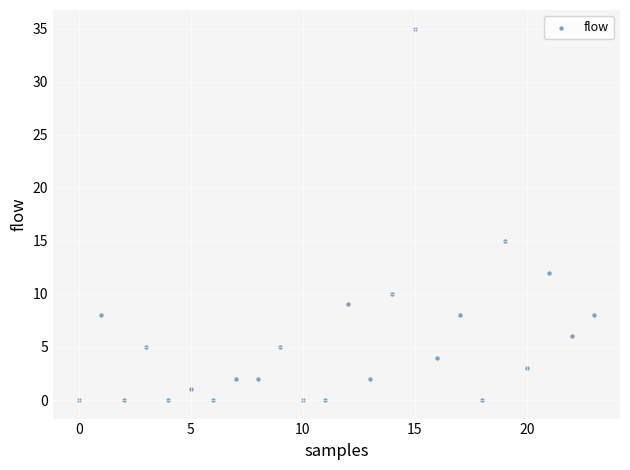

What is the range of Y values (max minus min)?

35